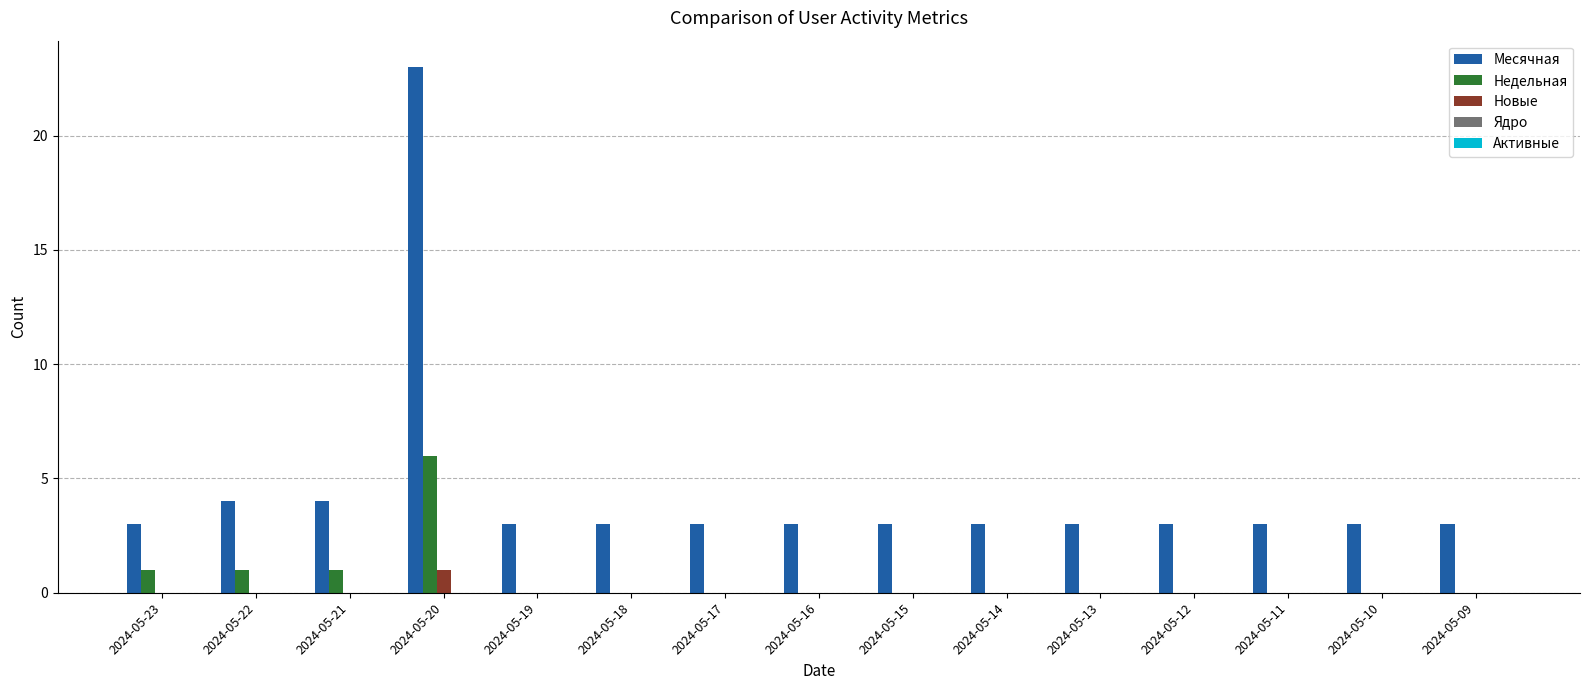

Which category has the highest value across all series?

2024-05-20